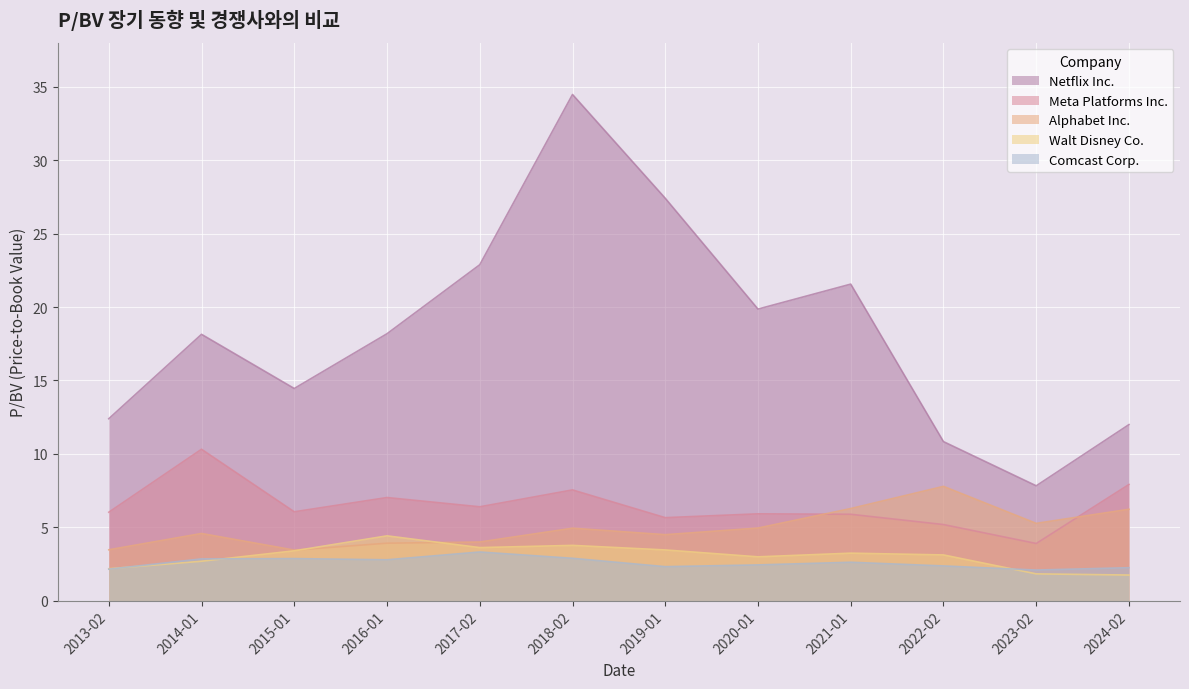

At which label does Walt Disney Co. reach its peak?

2016-01